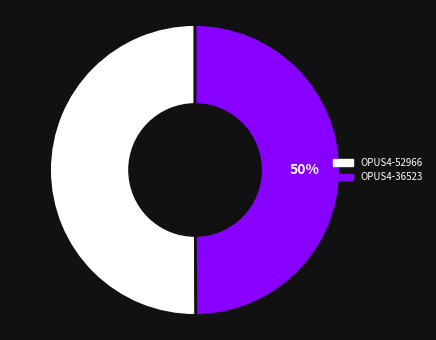

True or false: OPUS4-36523 accounts for 57% of the total.

False